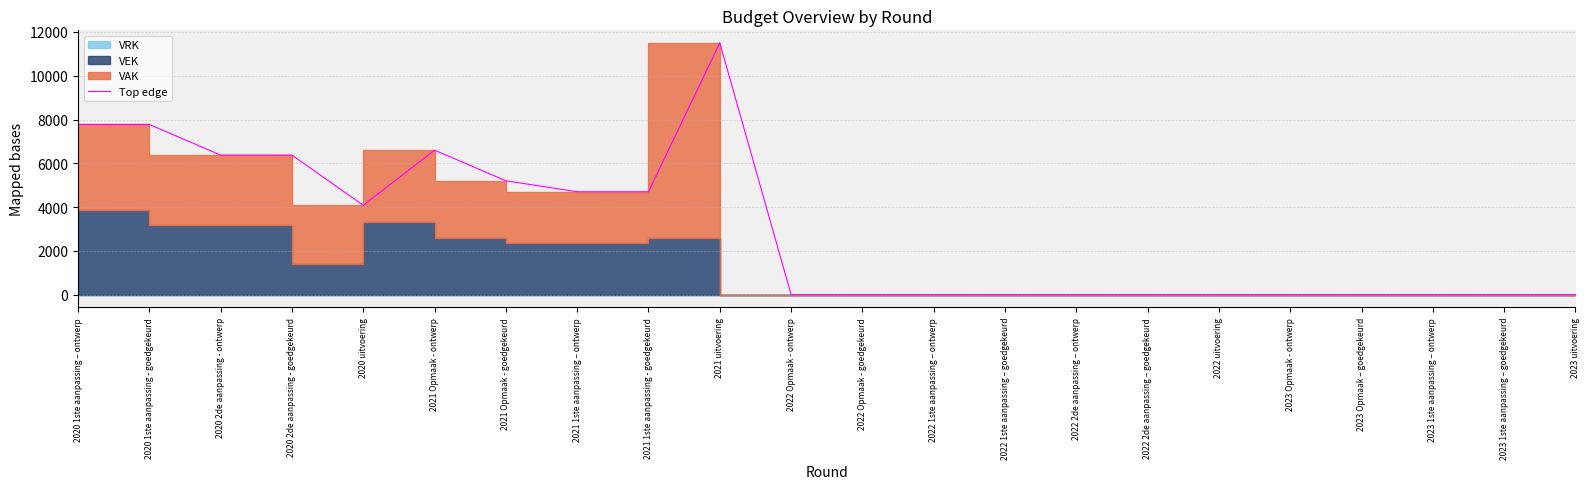

Which label corresponds to the smallest value in the chart?

2022 Opmaak - ontwerp